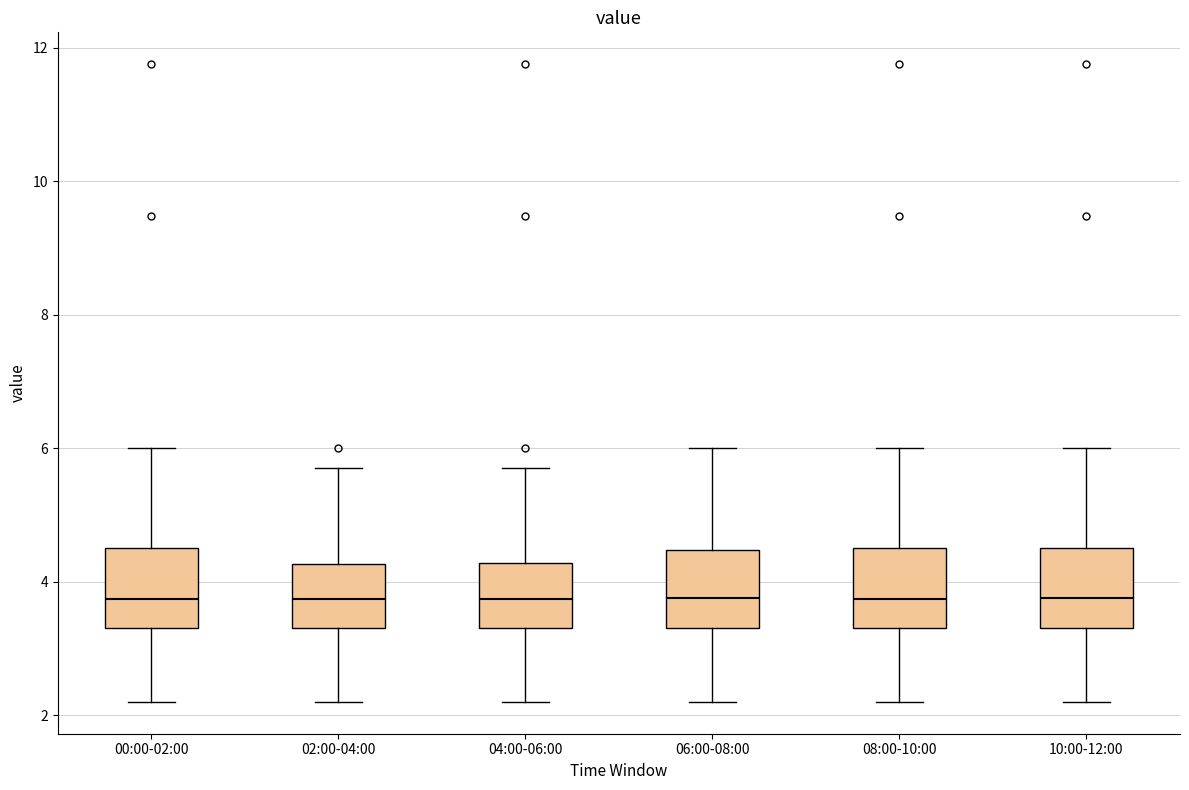

Reading left to right, read every box against the y-axis: the position of its median line, the range the box covers, and the ends of its whiskers. The values are not printed on the chart, so give them approximately, as read against the axis.

00:00-02:00: median 3.8, box 3.4 to 4.6, whiskers 2.2 to 6.0
02:00-04:00: median 3.8, box 3.4 to 4.2, whiskers 2.2 to 5.8
04:00-06:00: median 3.8, box 3.4 to 4.2, whiskers 2.2 to 5.8
06:00-08:00: median 3.8, box 3.4 to 4.4, whiskers 2.2 to 6.0
08:00-10:00: median 3.8, box 3.4 to 4.6, whiskers 2.2 to 6.0
10:00-12:00: median 3.8, box 3.4 to 4.6, whiskers 2.2 to 6.0